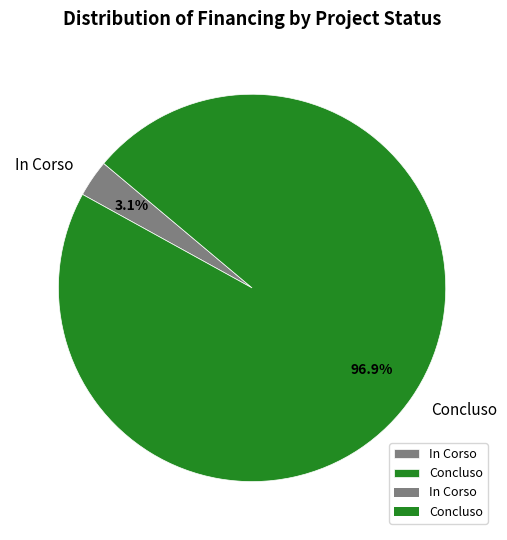

Does any single category account for the majority?

Yes